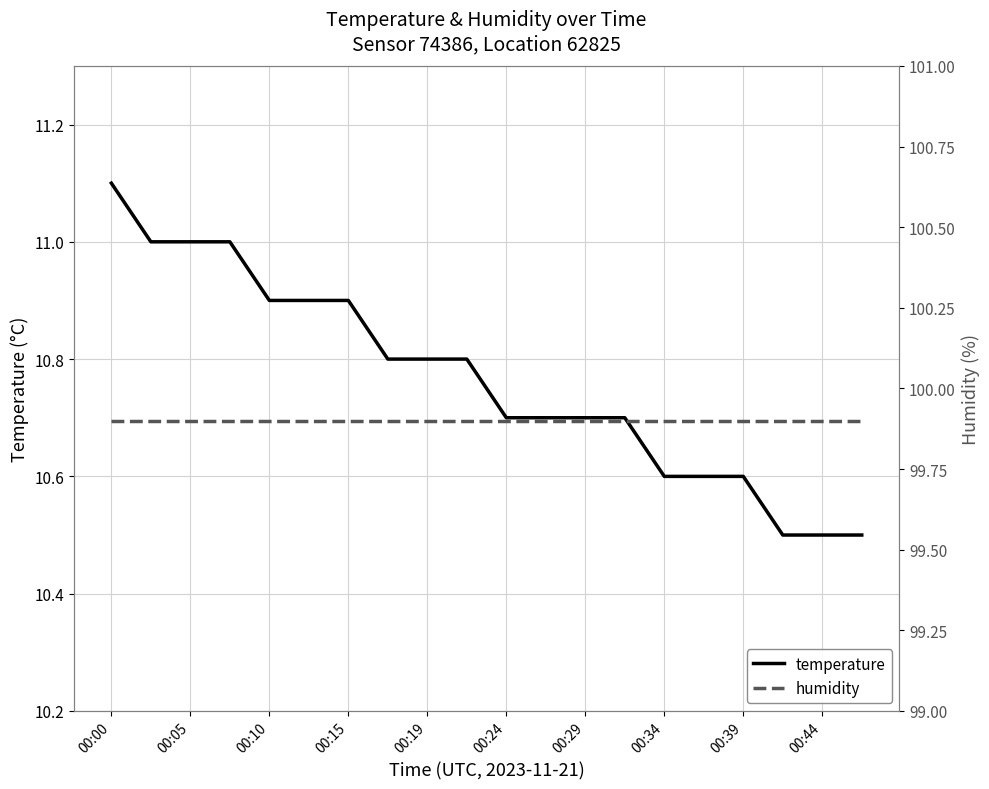

At which label does temperature reach its peak?

00:00